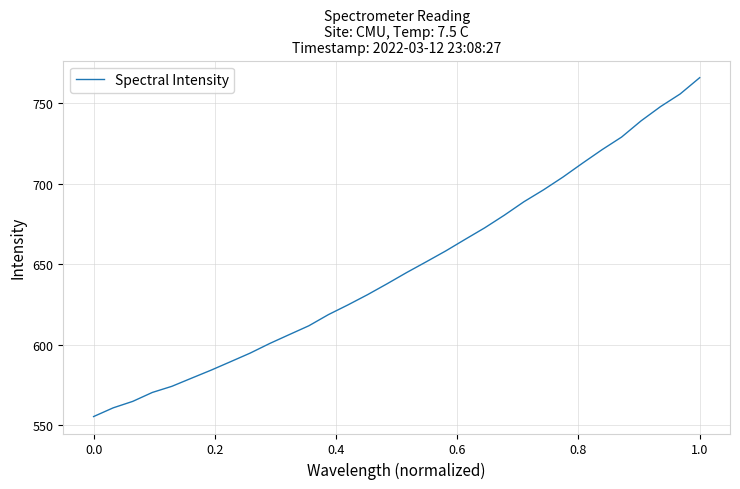

What is the difference between the maximum and minimum values?

210.7